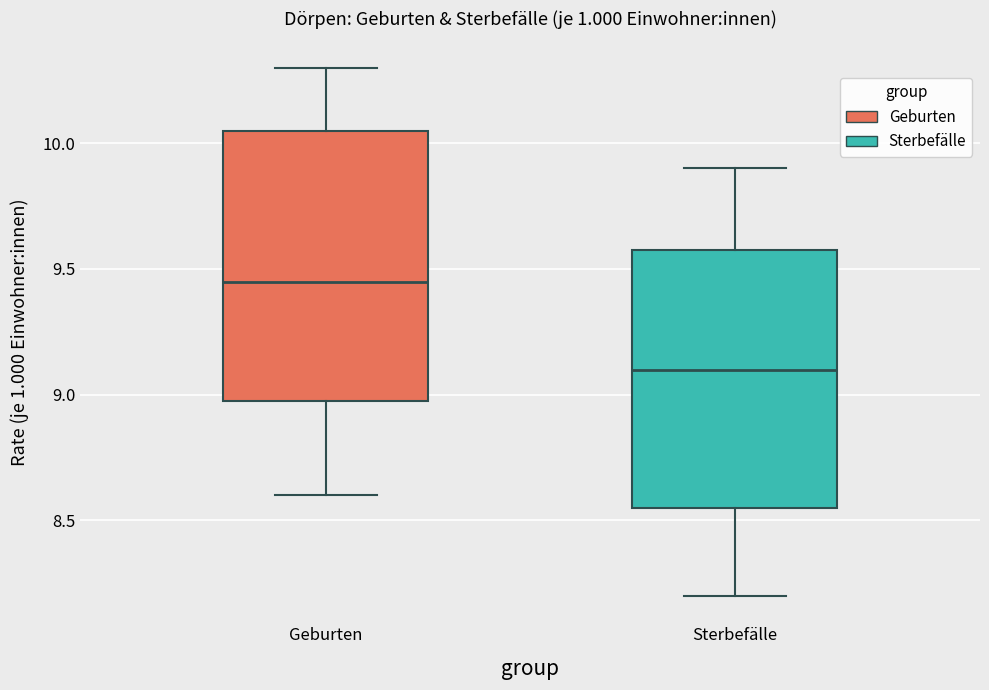

Where does the upper whisker of the box for Geburten end on the y-axis? The values are not printed on the chart, so give them approximately, as read against the axis.

10.30